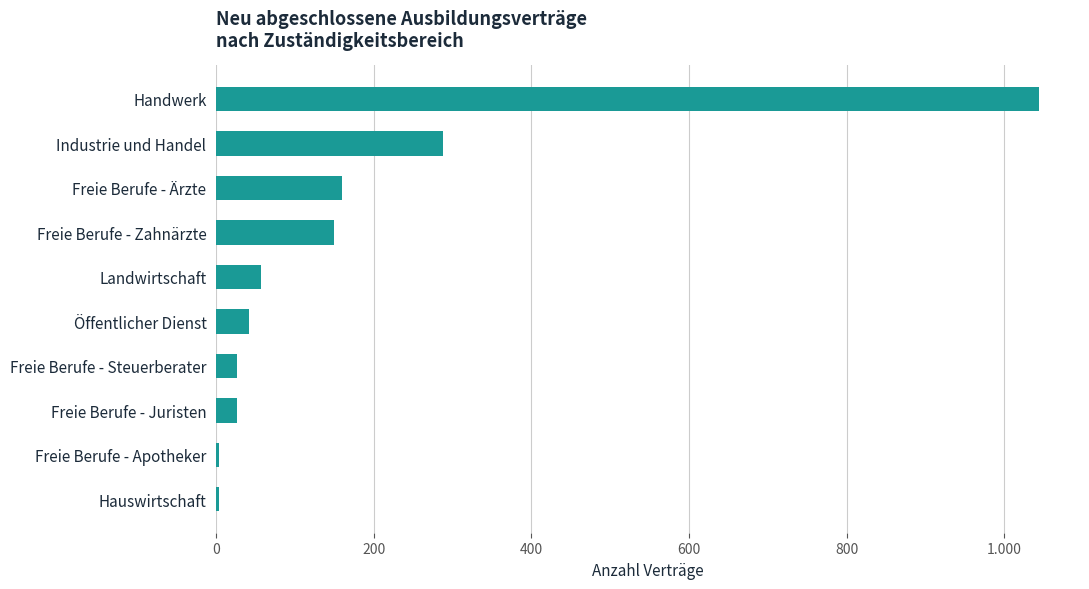

Are the bars horizontal?

Yes